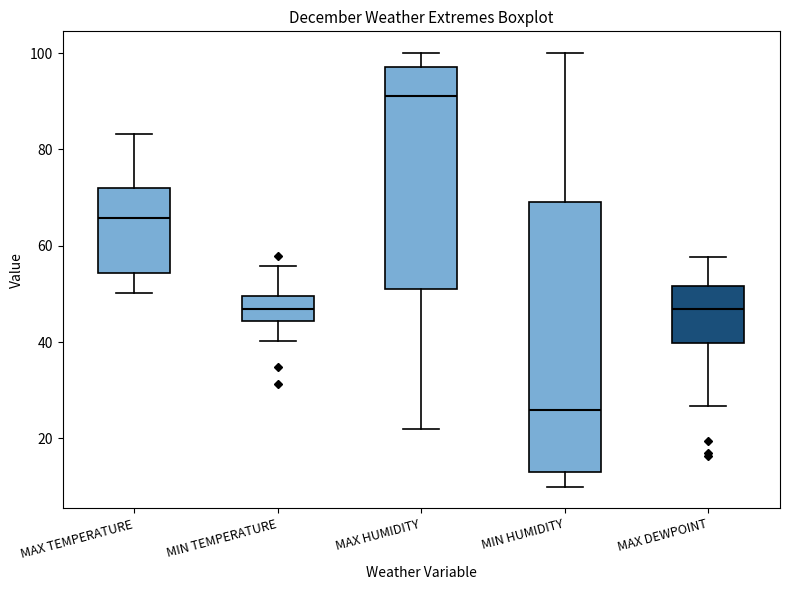

Which box's median line is the lowest?

MIN HUMIDITY